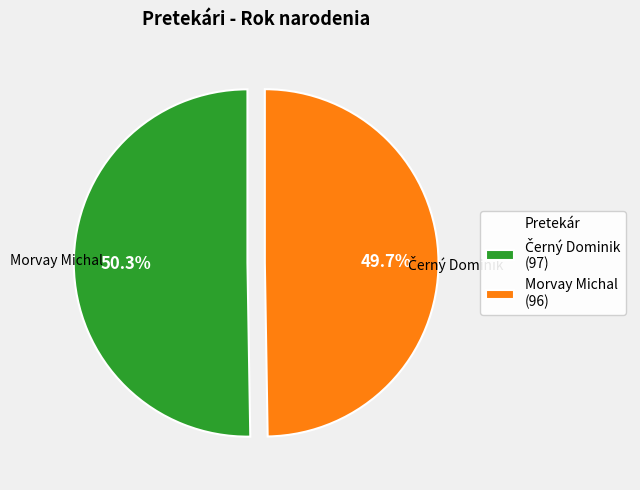

To the nearest percent, what is the average slice percentage?

50%